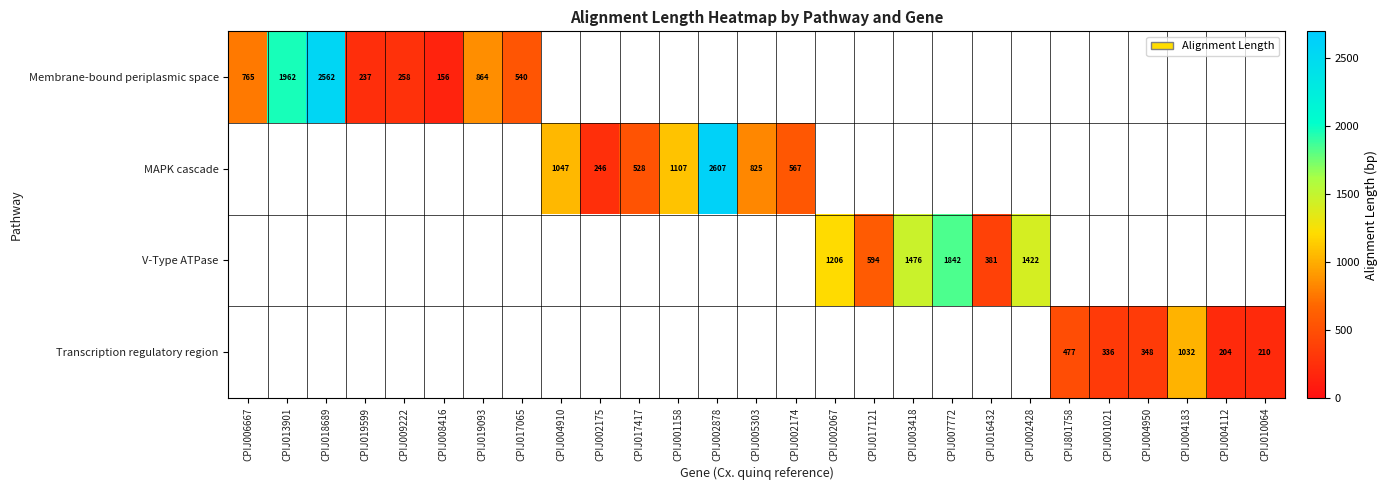

How many categories are shown in the chart?

27